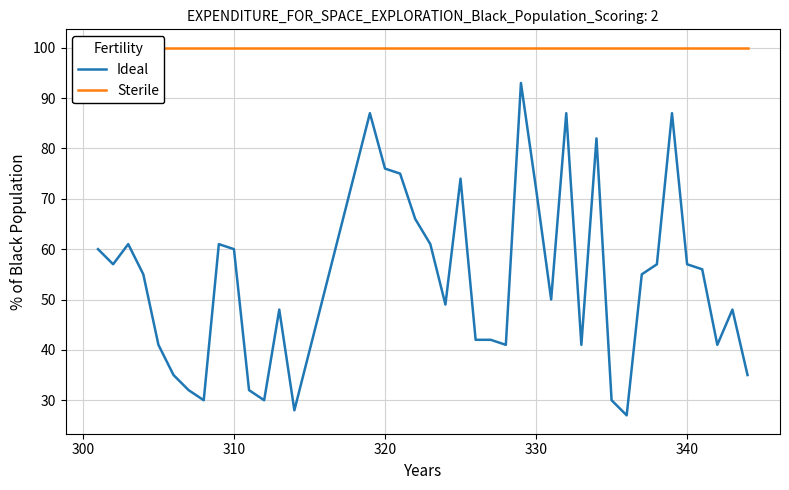

What is the lowest value of the Ideal series?

27